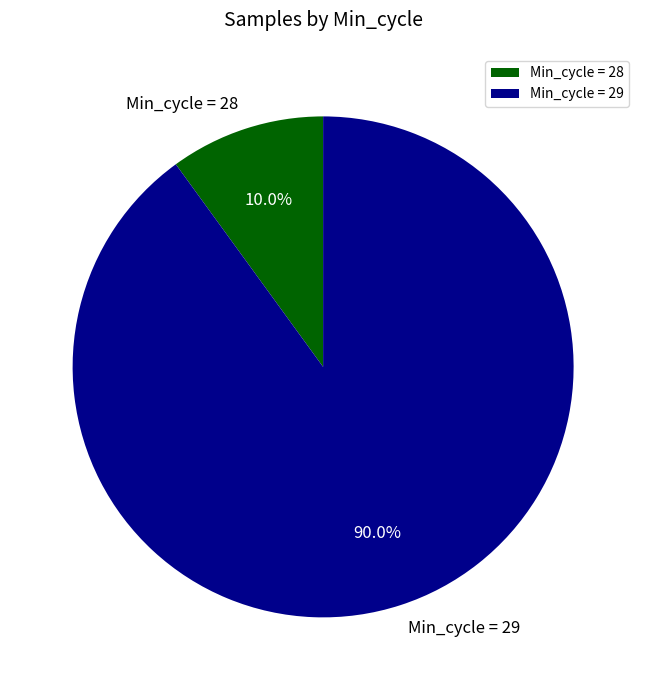

Which has a higher value, Min_cycle = 29 or Min_cycle = 28?

Min_cycle = 29